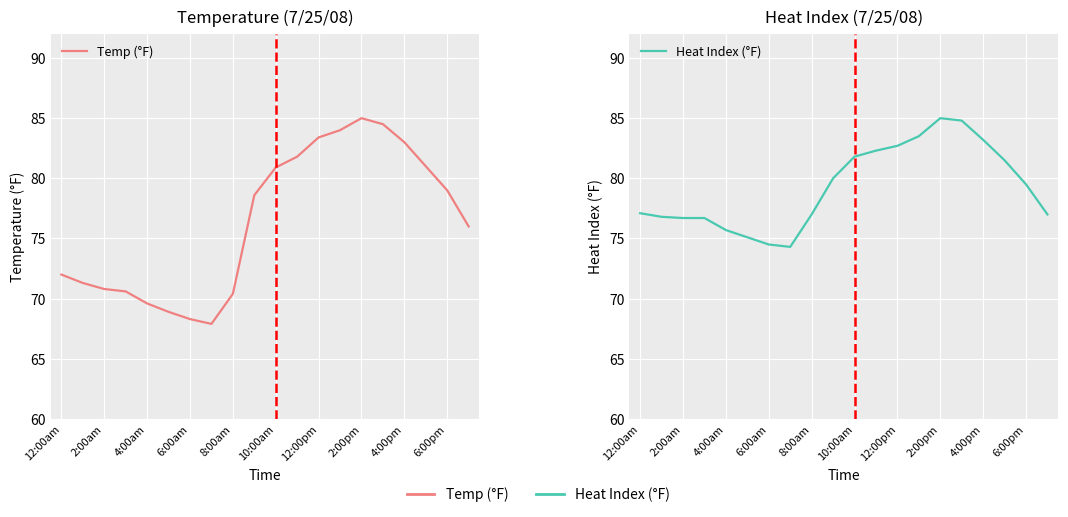

What is the greatest value displayed?

85.0